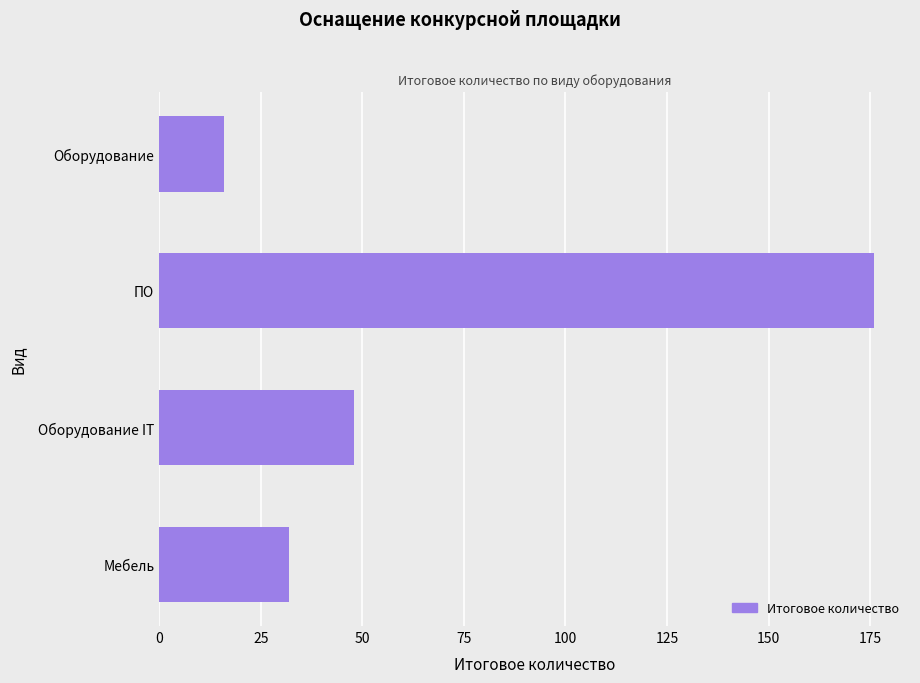

What is the average value?

68